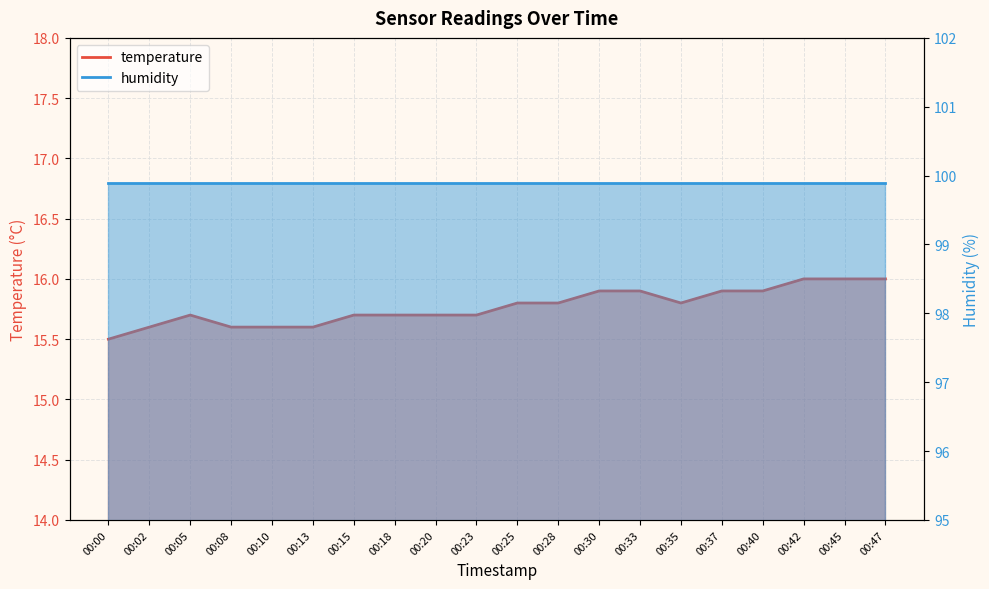

What is the ratio of the value at 00:00 to the value at 00:37?

1.0